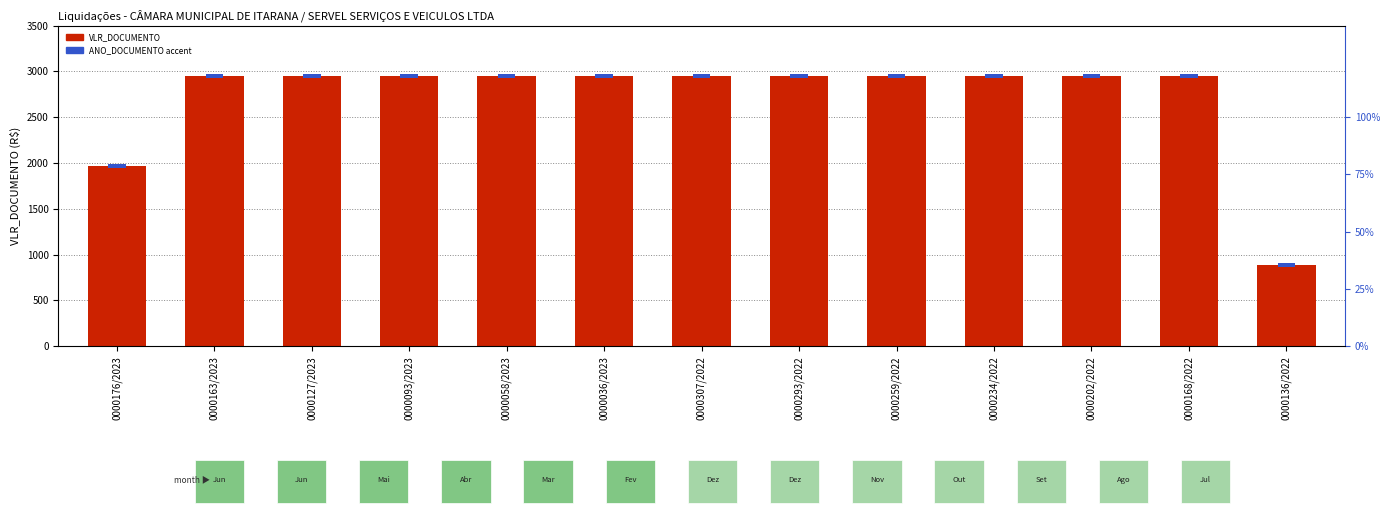

What position from the left is 0000036/2023?

6